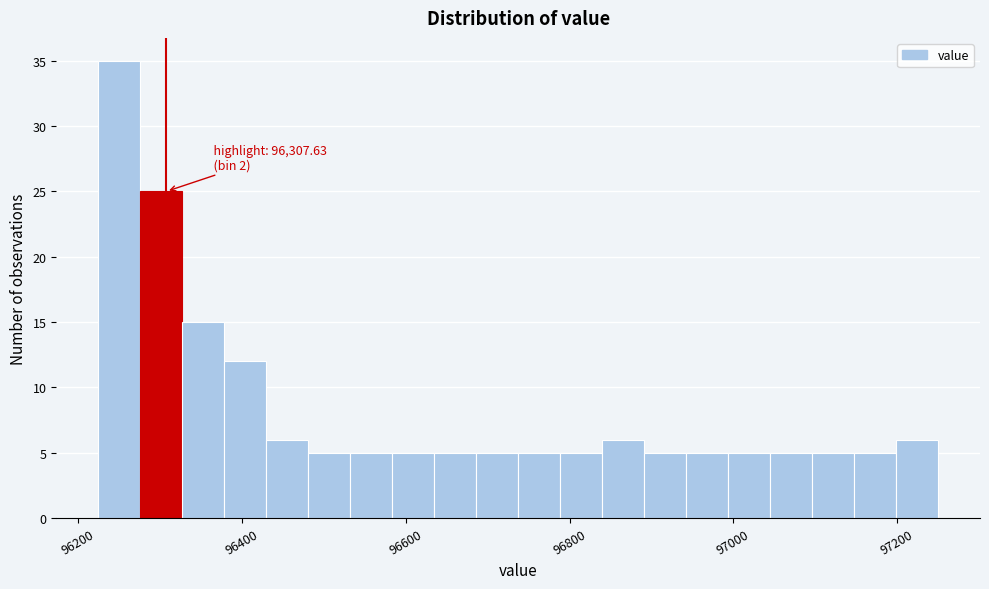

Around what value on the x-axis is the tallest bar? Give the approximate position of its centre, as read against the axis.

96260